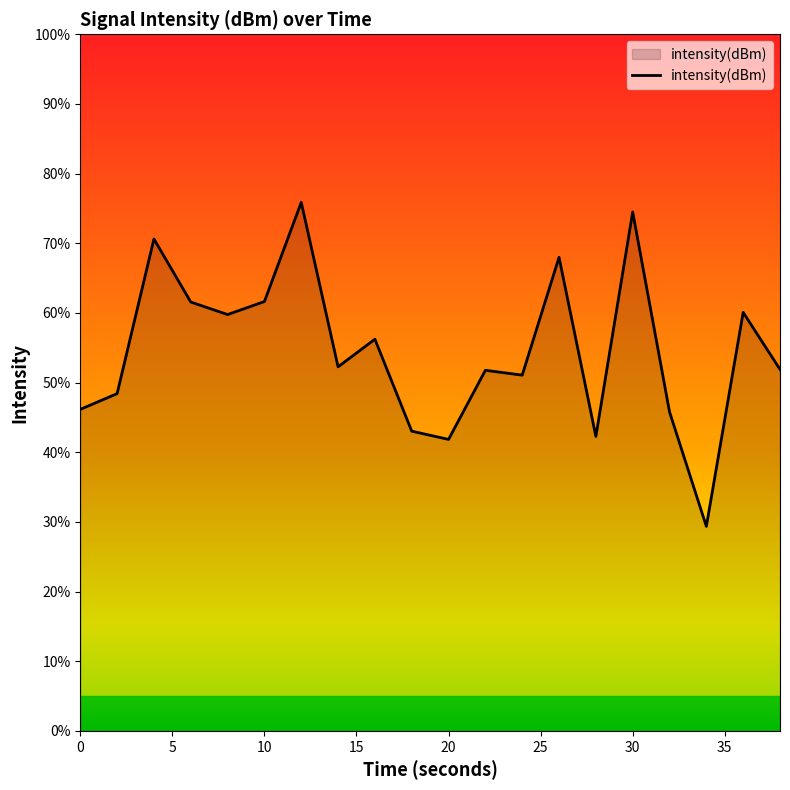

What is the minimum value shown in the chart?

29.4